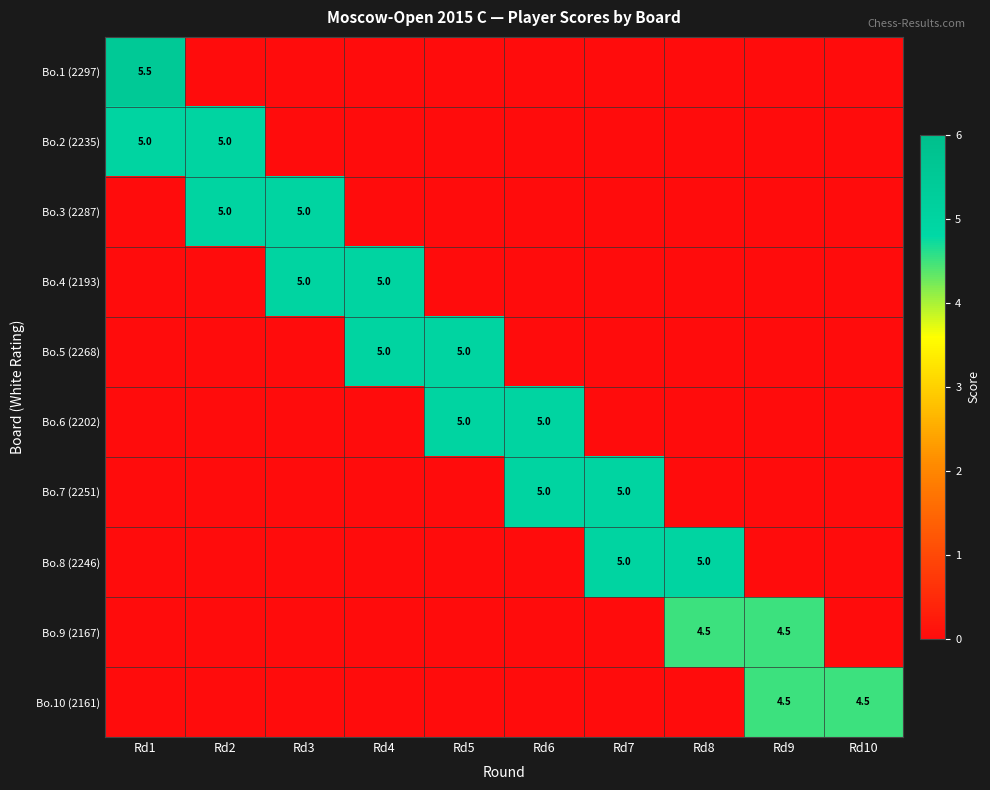

The Bo.1 (2297) series shows 3.4 at Rd1. True or false?

False